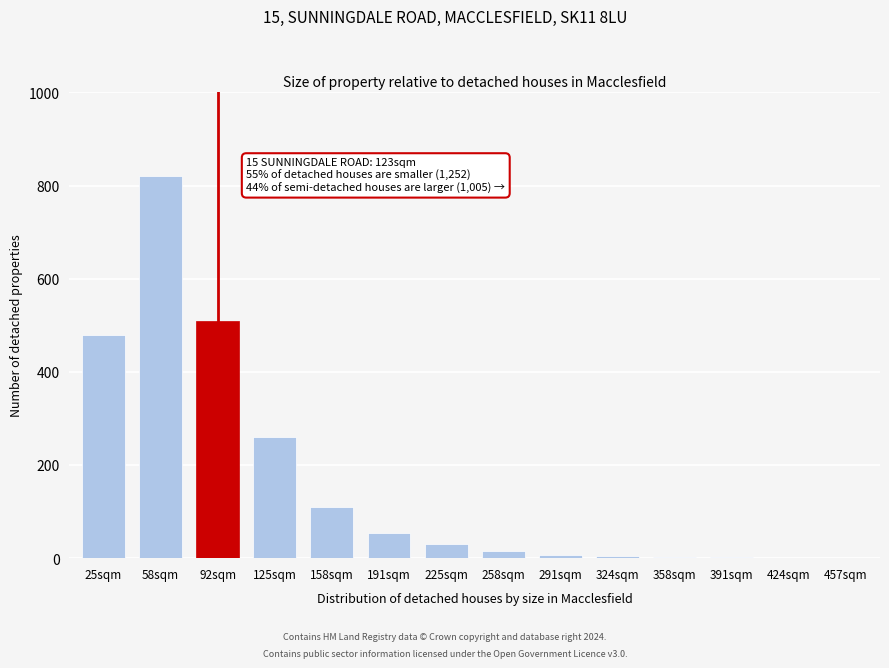

What is the change in value from 25sqm to 92sqm?

+30